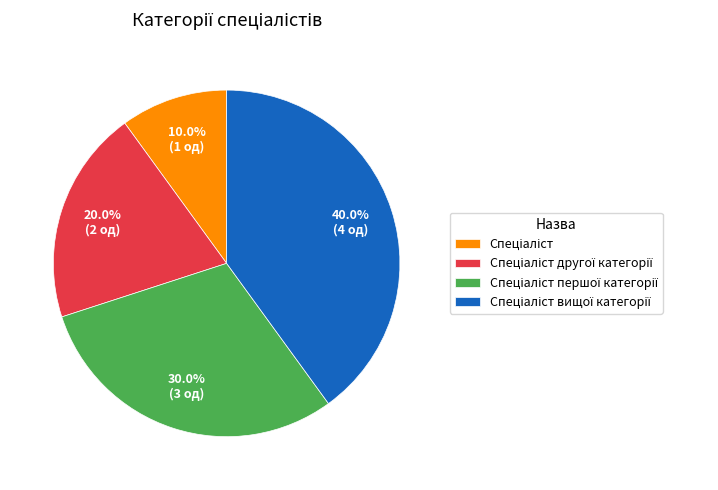

Is there a majority slice in this chart?

No